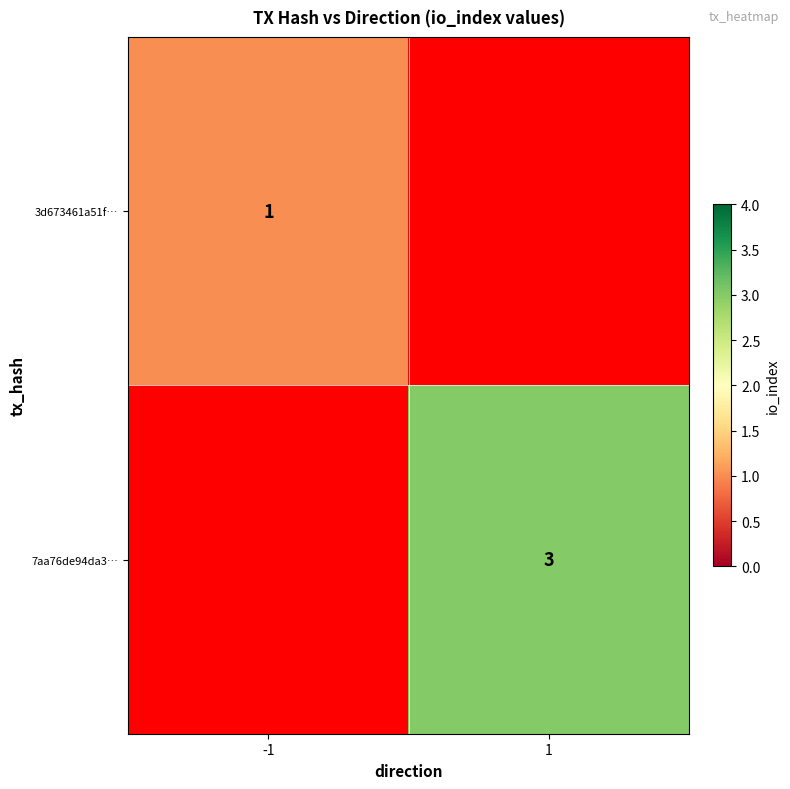

The 3d673461a51f… series shows 1 at -1. True or false?

True